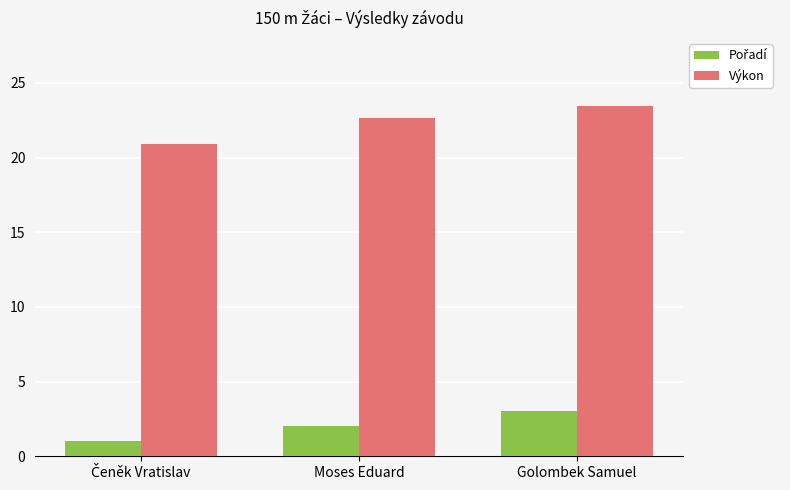

What is the minimum value shown in the chart?

1.0